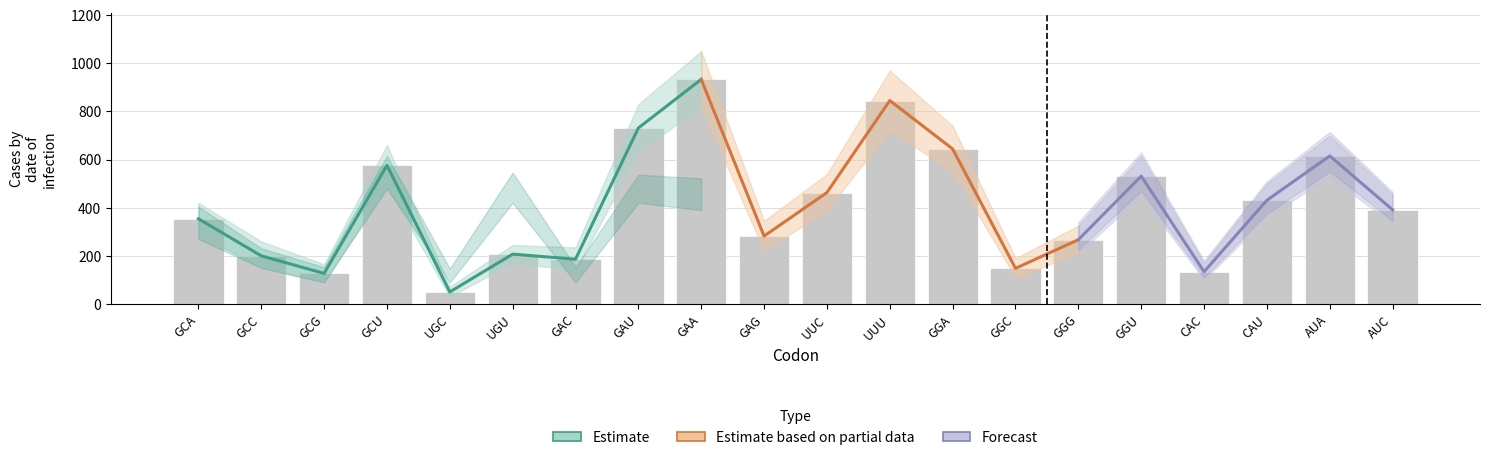

How many groups of bars are there?

20